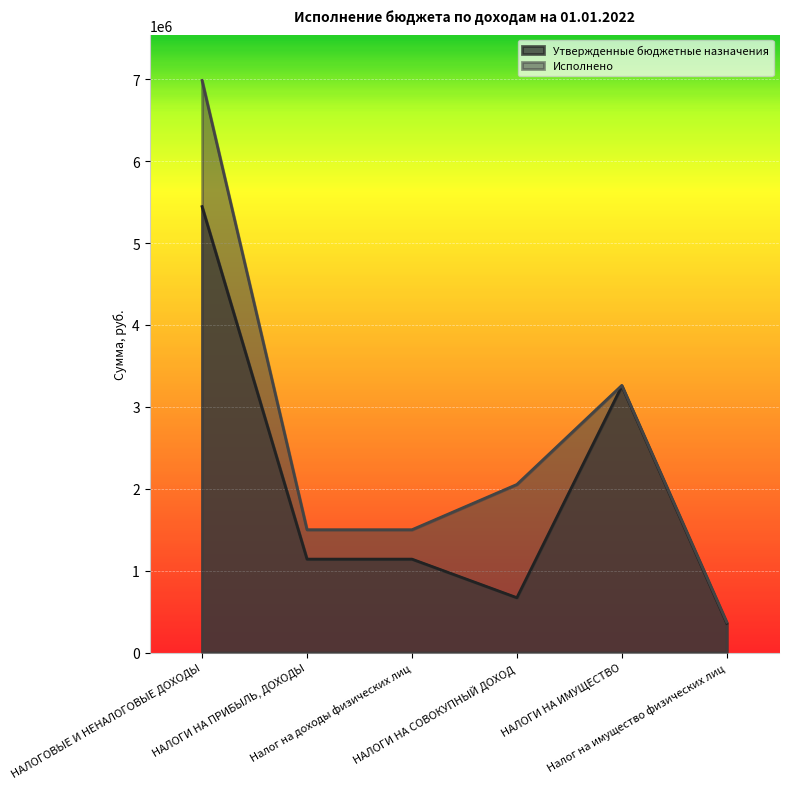

What is the sum of the Утвержденные бюджетные назначения values at Налог на доходы физических лиц and НАЛОГИ НА СОВОКУПНЫЙ ДОХОД?

1811700.0